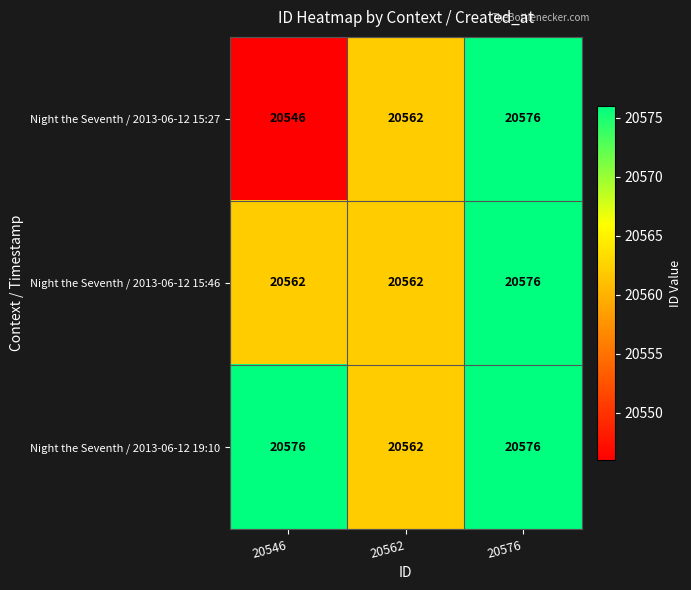

Reading right to left, list all the values displayed in this chart.

Night the Seventh / 2013-06-12 15:27: 20576=20576	20562=20562	20546=20546
Night the Seventh / 2013-06-12 15:46: 20576=20576	20562=20562	20546=20562
Night the Seventh / 2013-06-12 19:10: 20576=20576	20562=20562	20546=20576